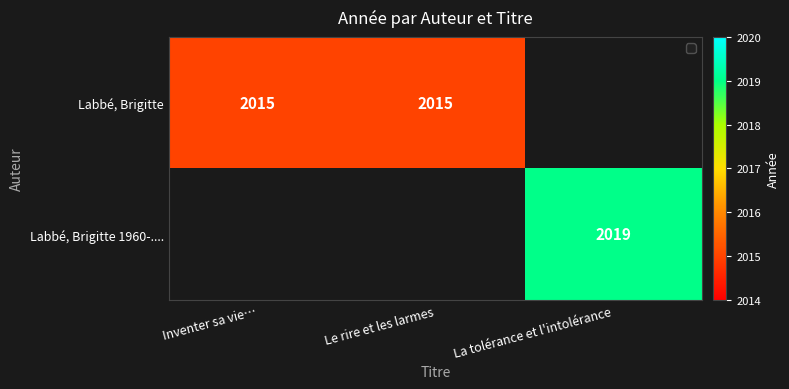

True or false: Labbé, Brigitte has a value of 2015 at Inventer sa vie….

True